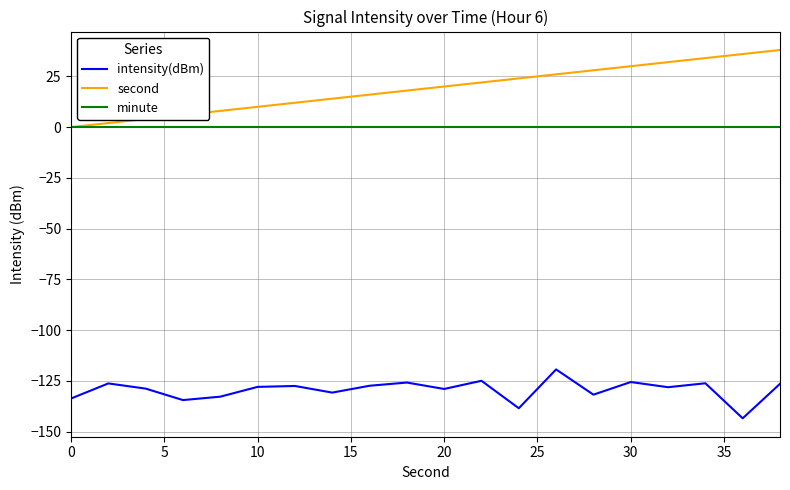

Which series has the largest total across all categories?

second